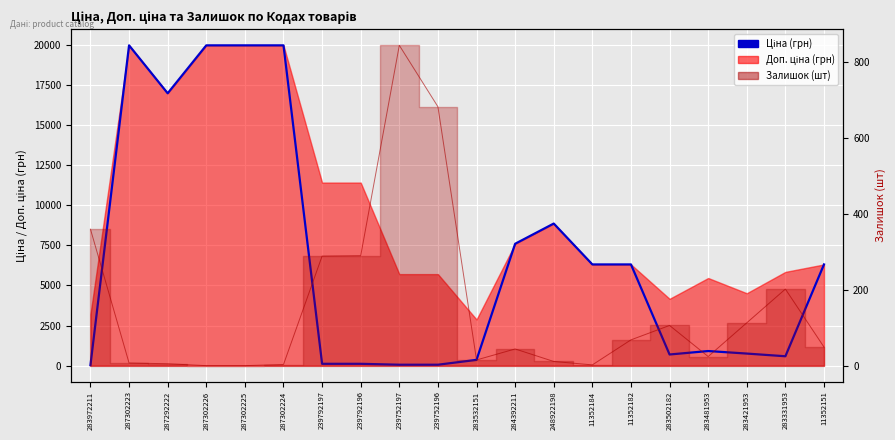

How many lines are shown in the chart?

2